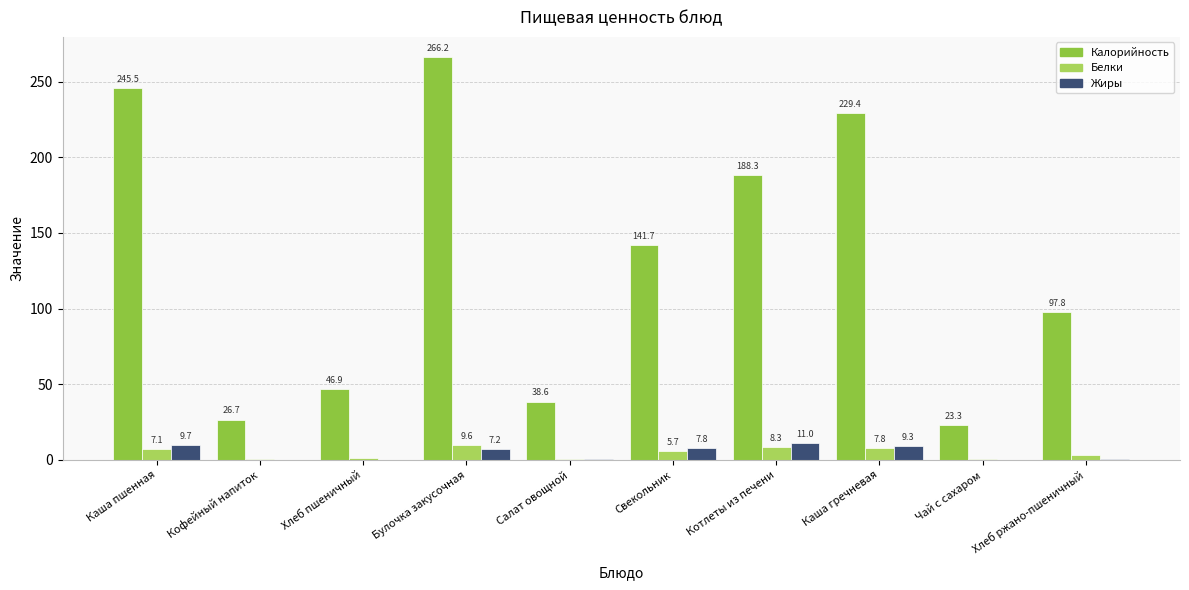

Which series changed the most between Каша пшенная and Чай с сахаром?

Калорийность